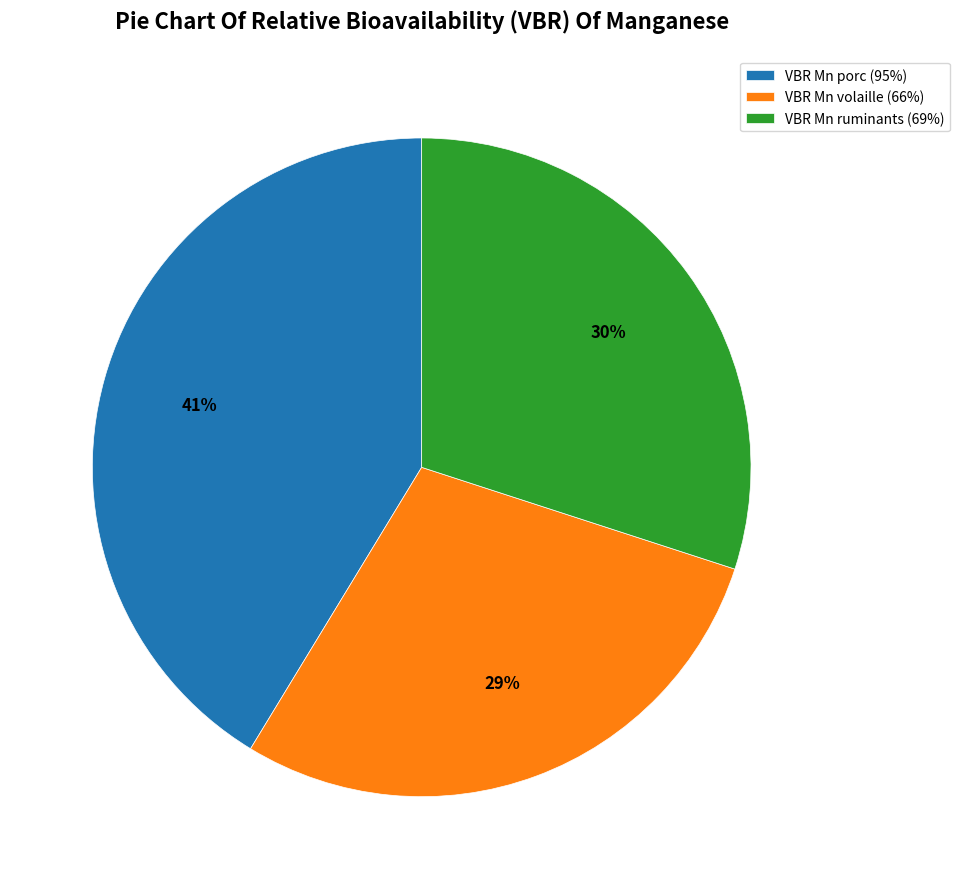

Is the sum of VBR Mn porc (95%) and VBR Mn ruminants (69%) greater than half?

Yes